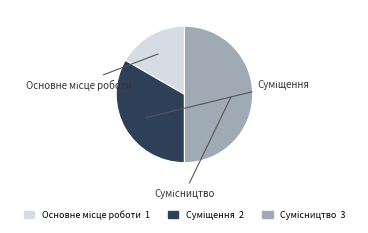

Is it true that Основне місце роботи is 17% of the pie?

True